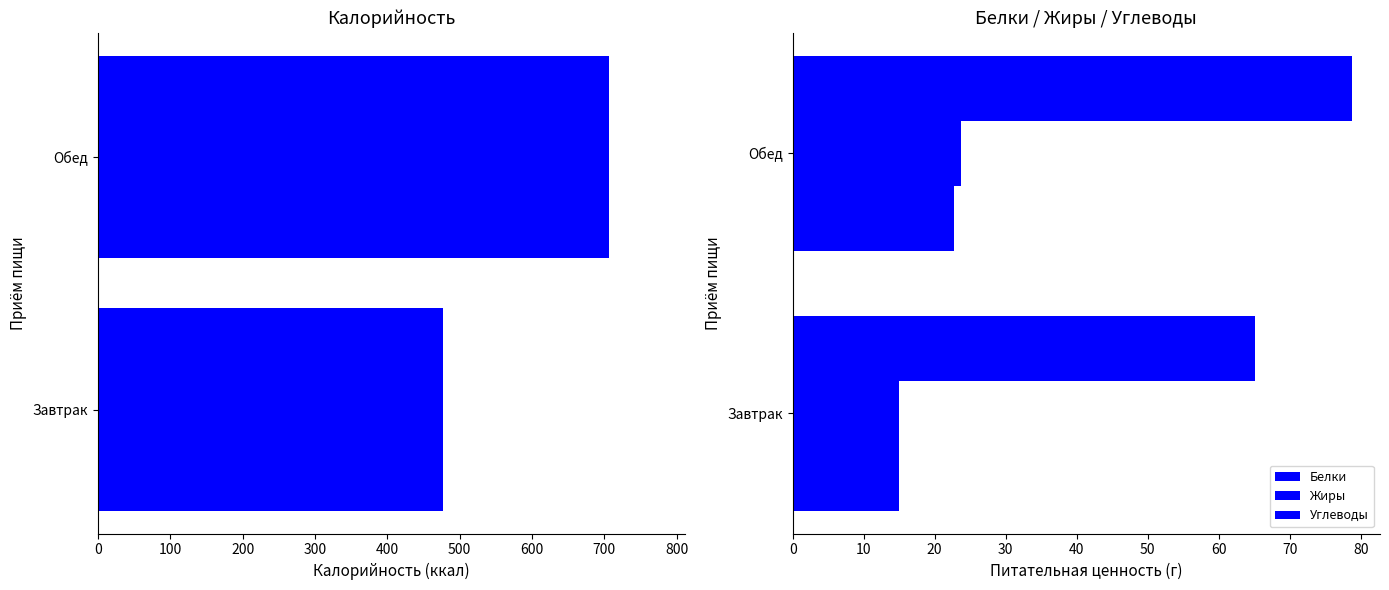

Which series has the widest spread of values?

Калорийность